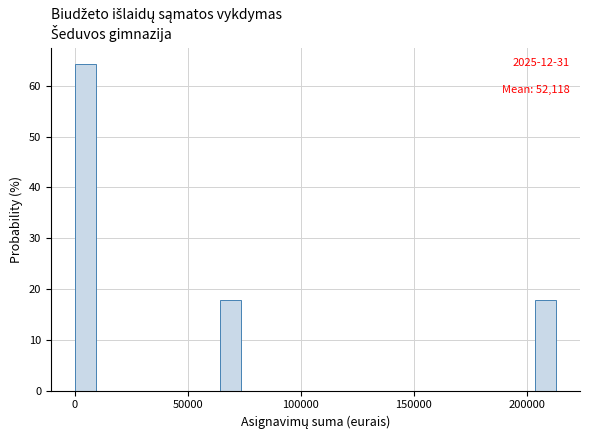

Read against the x-axis, roughly where is the centre of the tallest bar?

5000